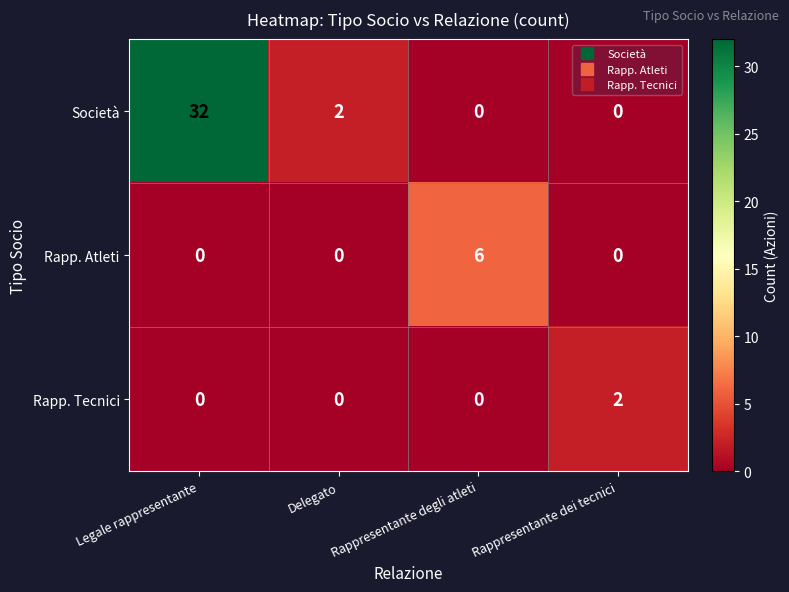

Which series has the widest spread of values?

Società